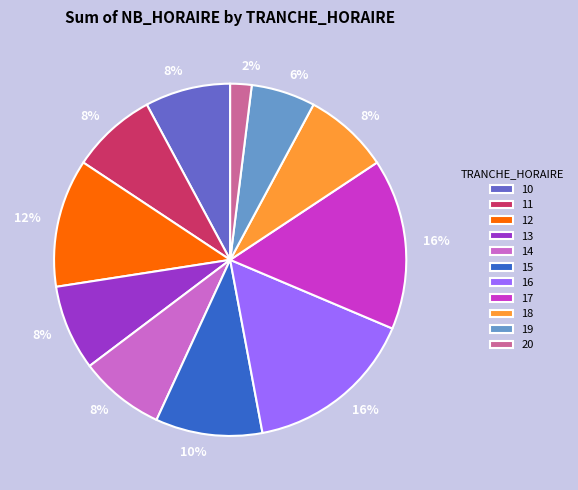

True or false: 18 accounts for 8% of the total.

True